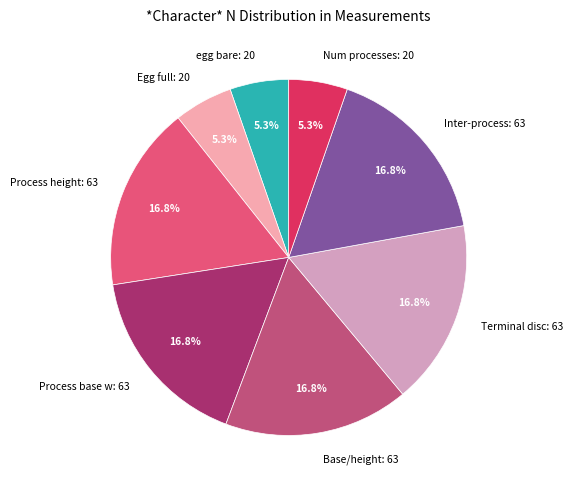

Is there a majority slice in this chart?

No